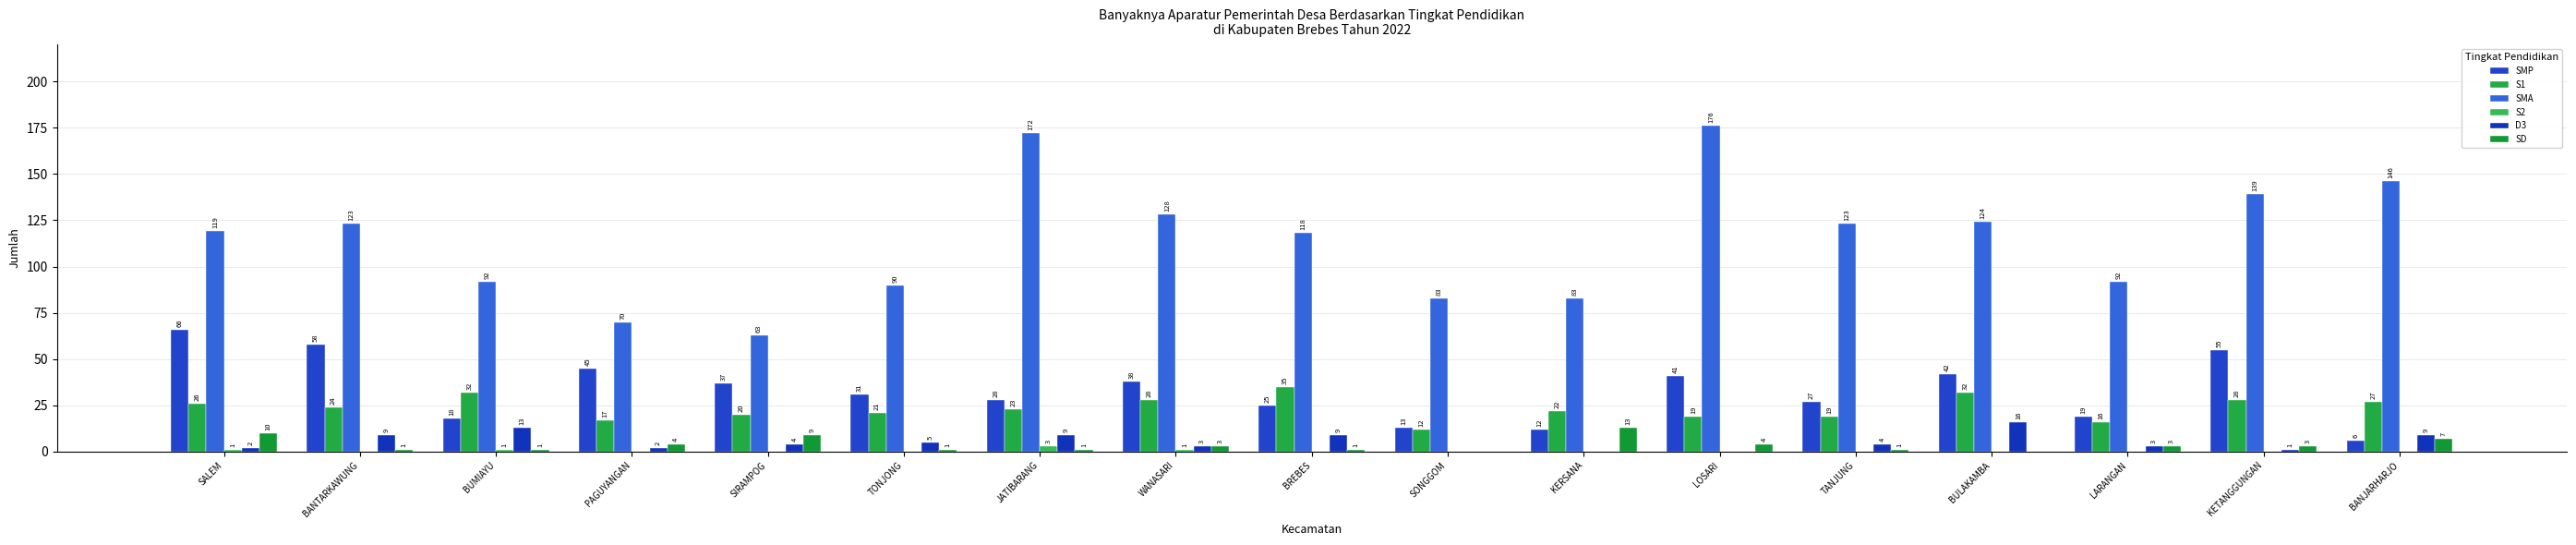

Rank the categories by SMP value from lowest to highest.

BANJARHARJO, KERSANA, SONGGOM, BUMIAYU, LARANGAN, BREBES, TANJUNG, JATIBARANG, TONJONG, SIRAMPOG, WANASARI, LOSARI, BULAKAMBA, PAGUYANGAN, KETANGGUNGAN, BANTARKAWUNG, SALEM